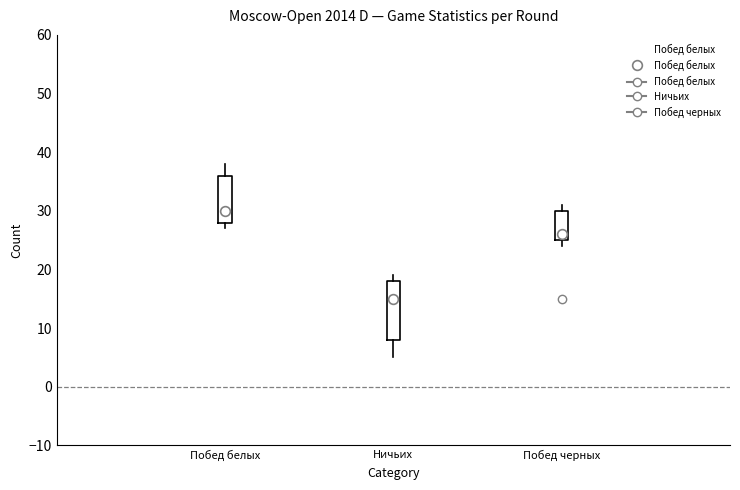

Which box is the tallest, from its lower edge to its upper edge?

Ничьих